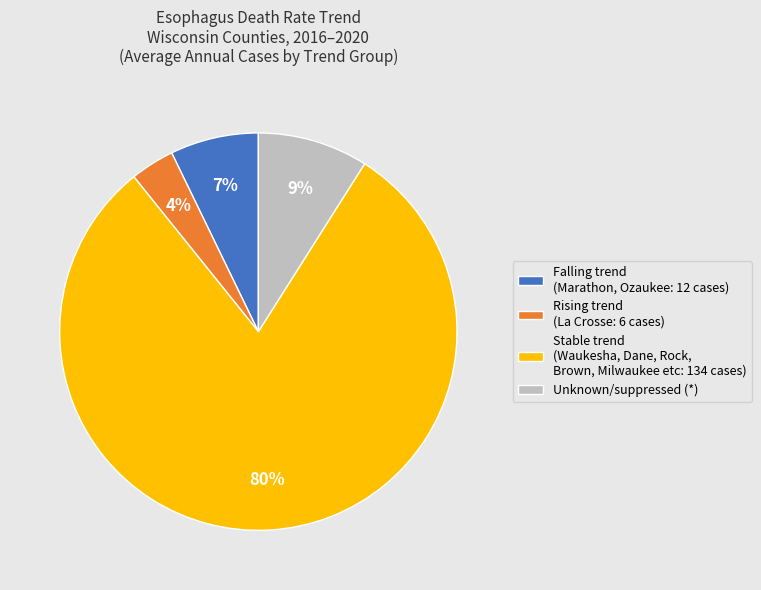

True or false: Falling trend (Marathon, Ozaukee: 12 cases) accounts for 7% of the total.

True